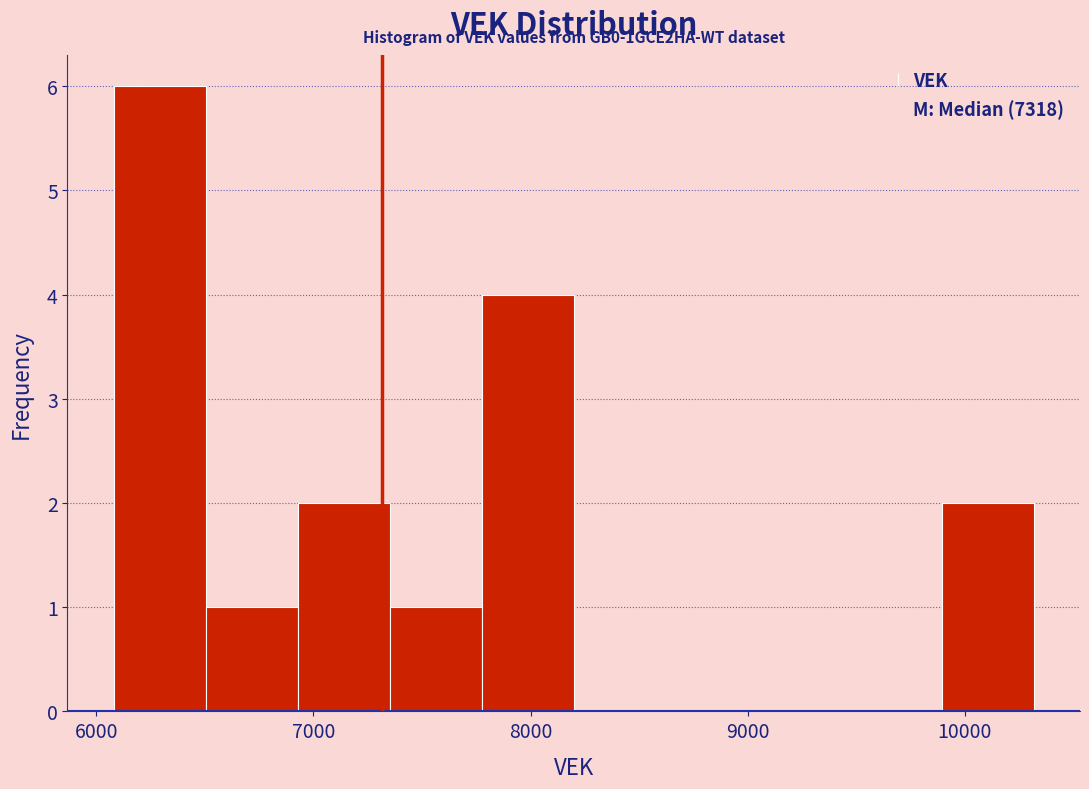

Which range on the x-axis has the tallest bar?

6100 to 6500